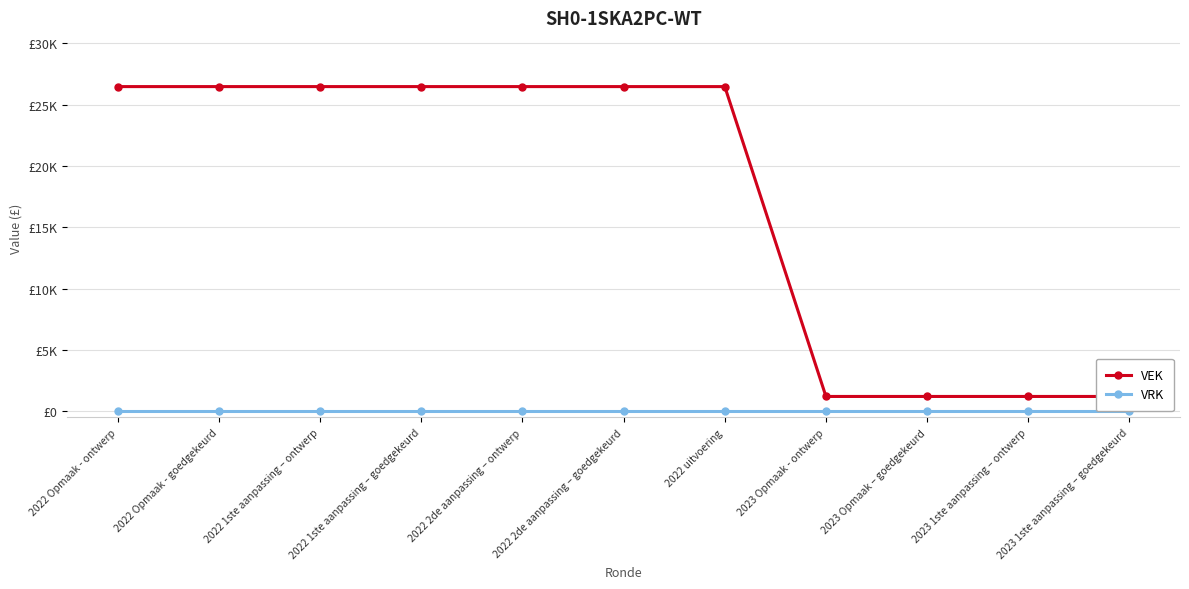

True or false: VEK and VRK intersect in this chart.

False